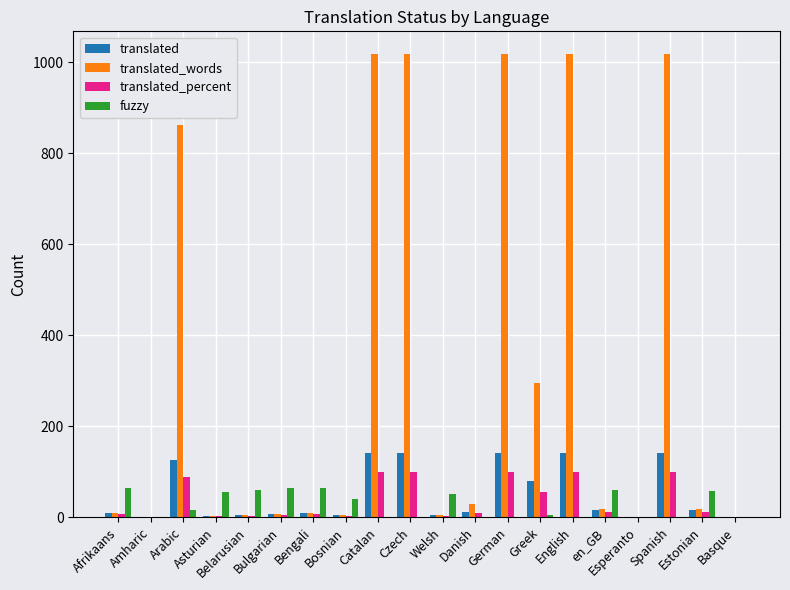

What is the highest value of the fuzzy series?

65.0